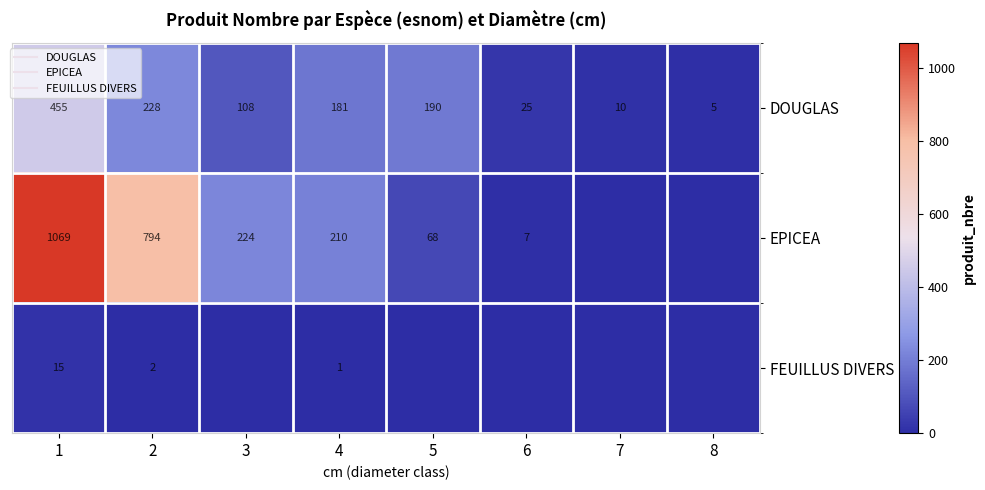

Which category has the highest value in the EPICEA series?

1